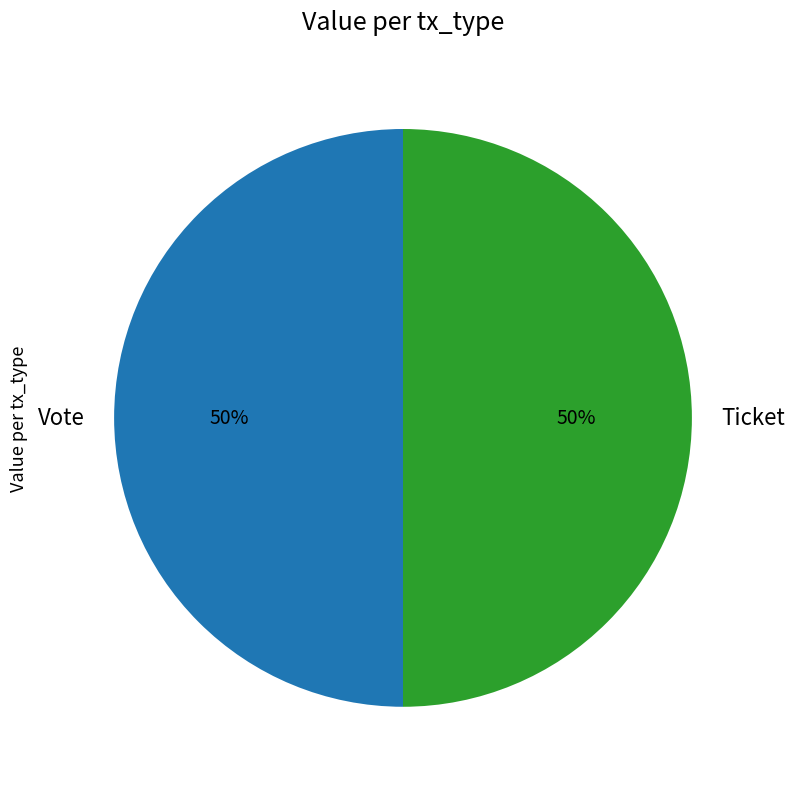

Approximately how many times larger is the value at Vote compared to Ticket?

1.0